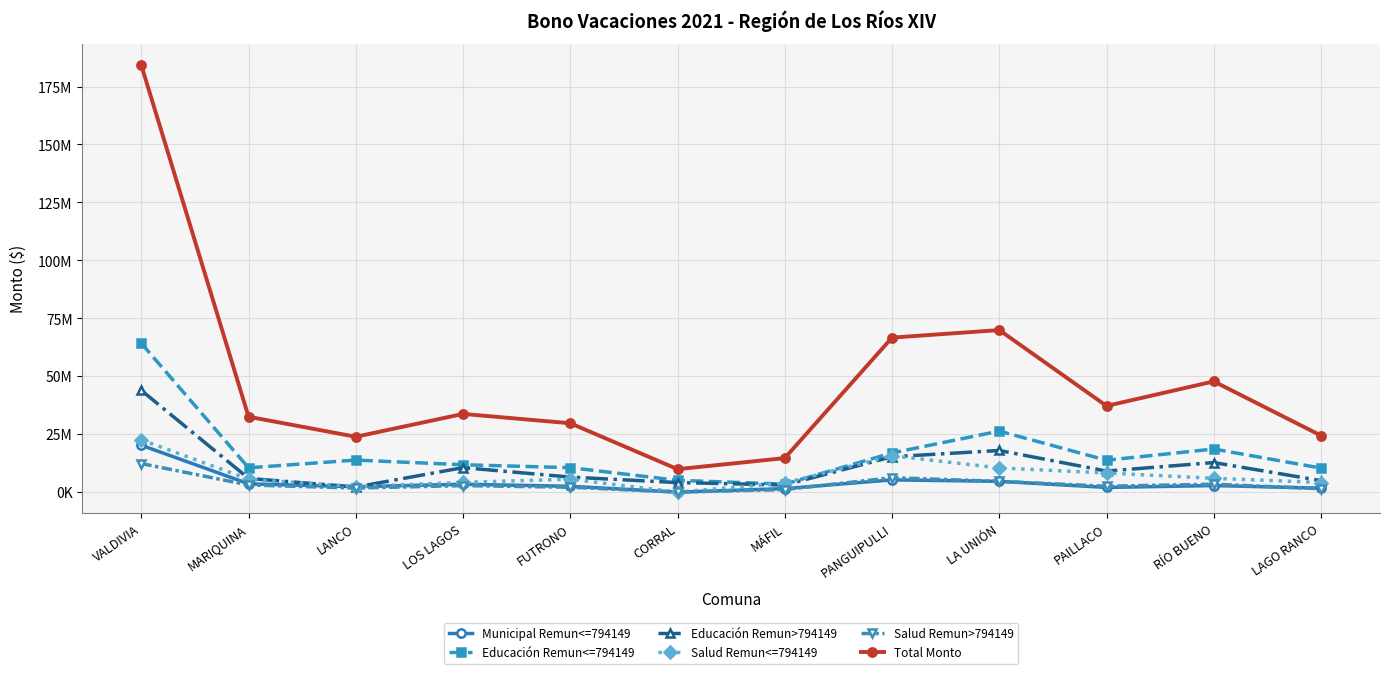

What is the label of the 1st point from the right?

LAGO RANCO